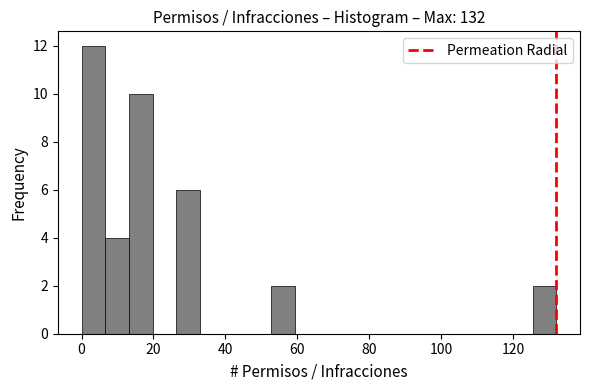

Around what value on the x-axis is the tallest bar? Give the approximate position of its centre, as read against the axis.

4